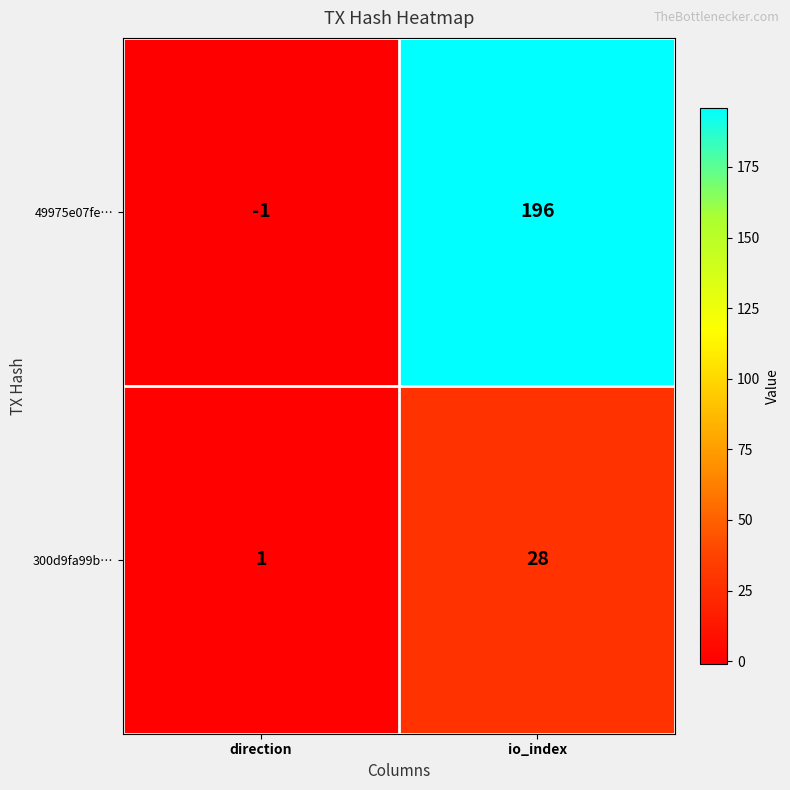

Count the number of categories in the chart.

2